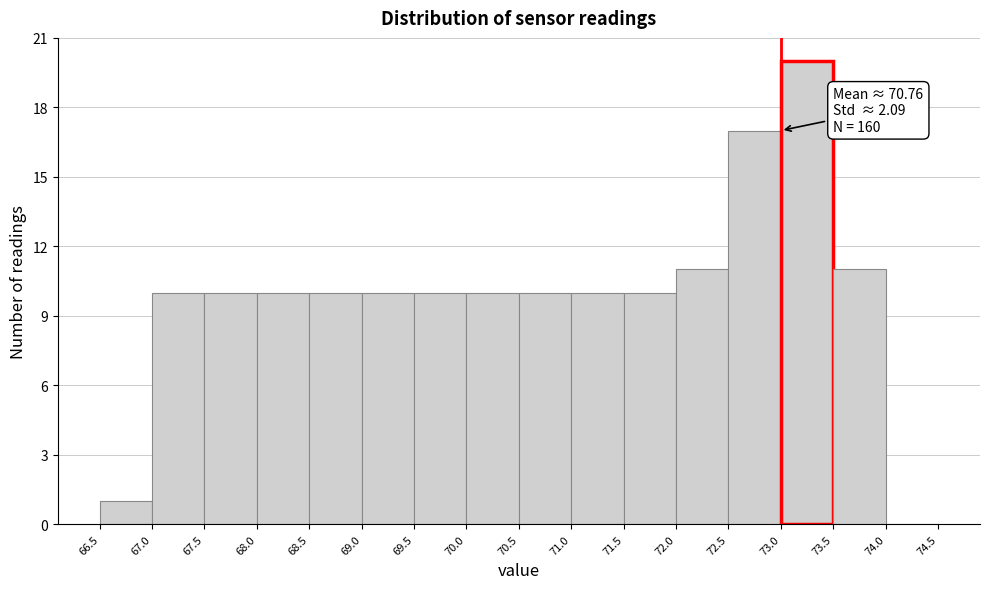

Over which range of the x-axis is the bar tallest?

73.0 to 73.5